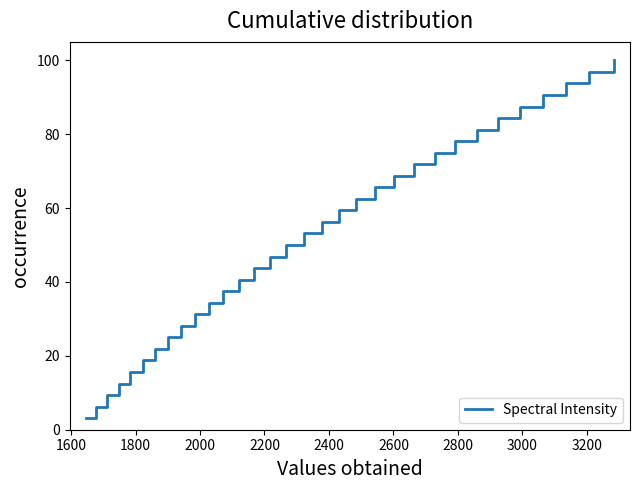

What is the minimum value shown in the chart?

3.1